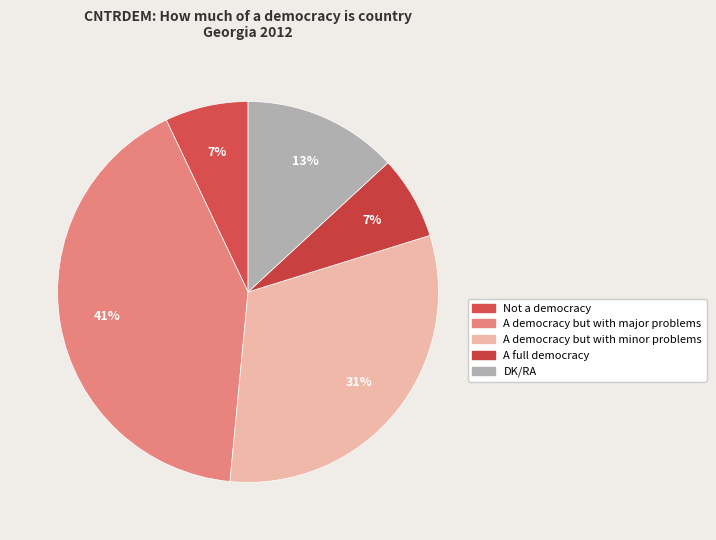

How many slices are in this pie chart?

5